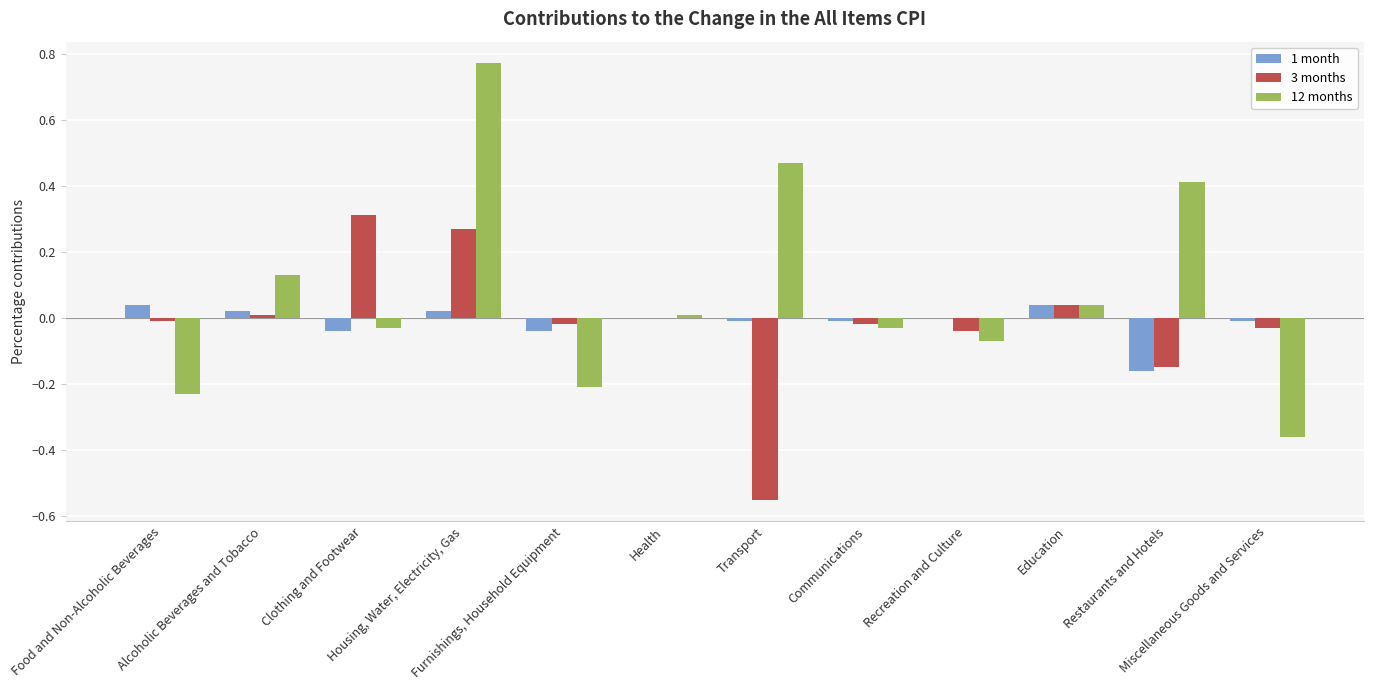

What is the sum of all 12 months values?

0.9